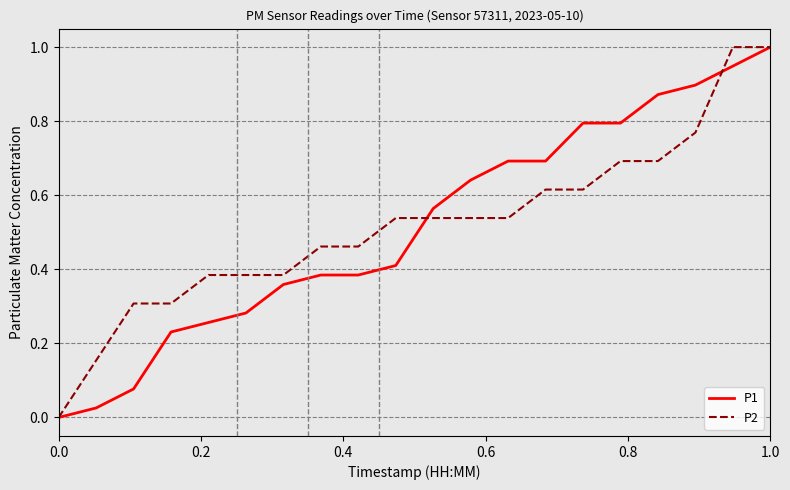

What is the highest value of the P2 series?

1.0